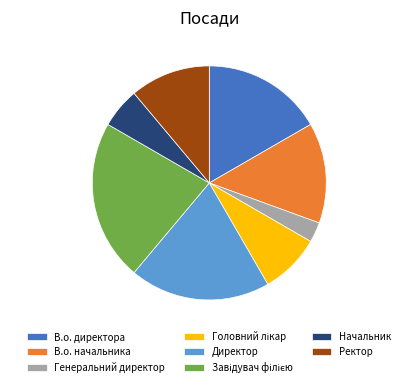

What is the smallest slice in the pie chart?

Генеральний директор